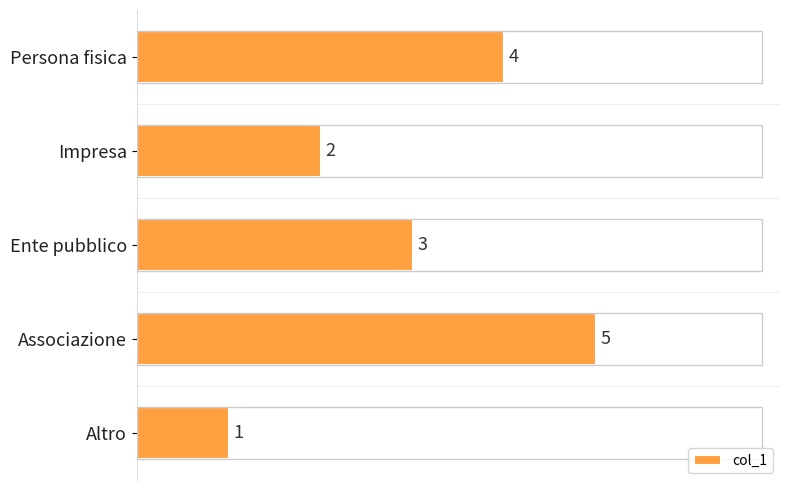

Rank the categories by value from lowest to highest.

Altro, Impresa, Ente pubblico, Persona fisica, Associazione